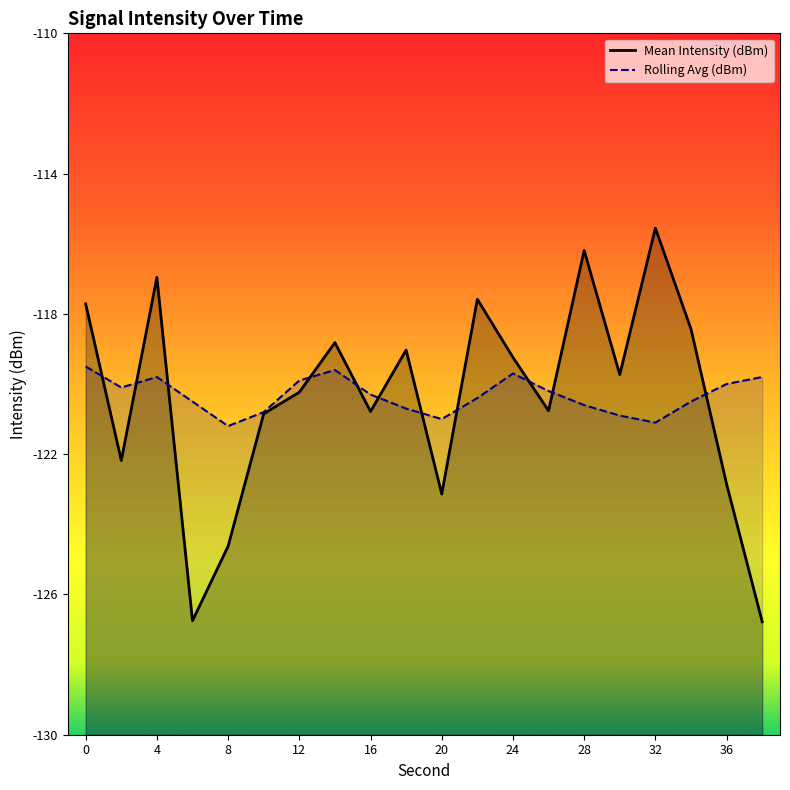

Rank the series by their maximum value, from lowest to highest.

Rolling Avg (dBm), Mean Intensity (dBm)